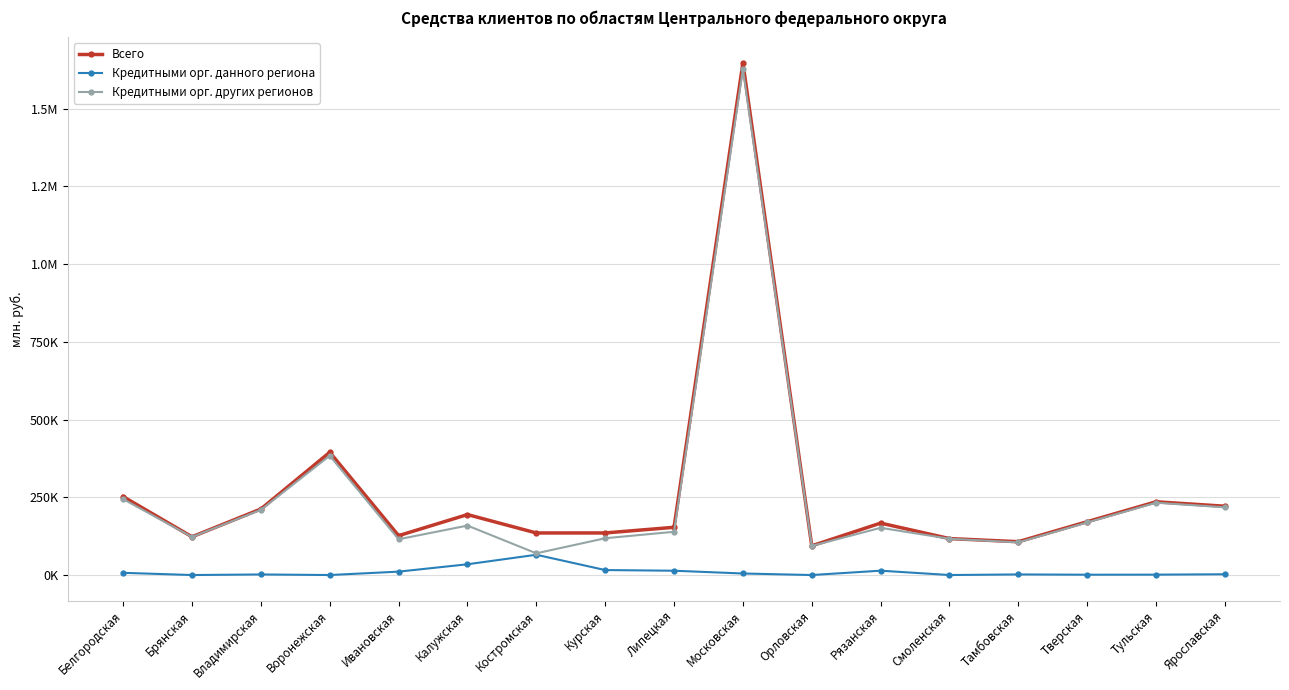

Is it true that Всего equals 1026863 at Московская?

False